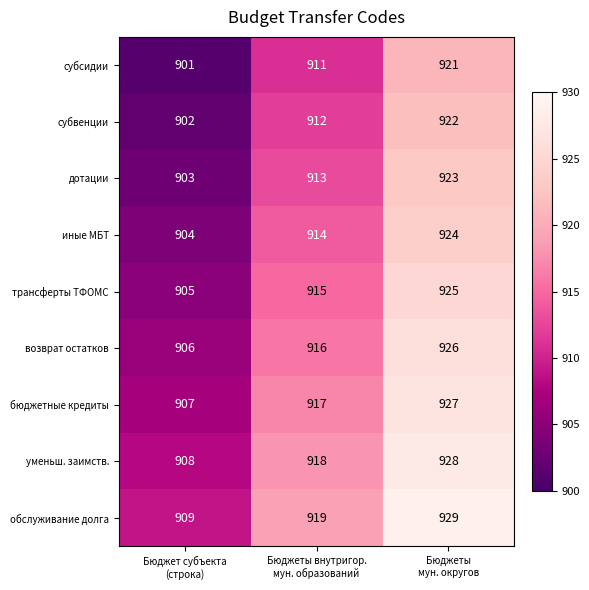

What is the difference between the maximum and minimum values in the дотации series?

20